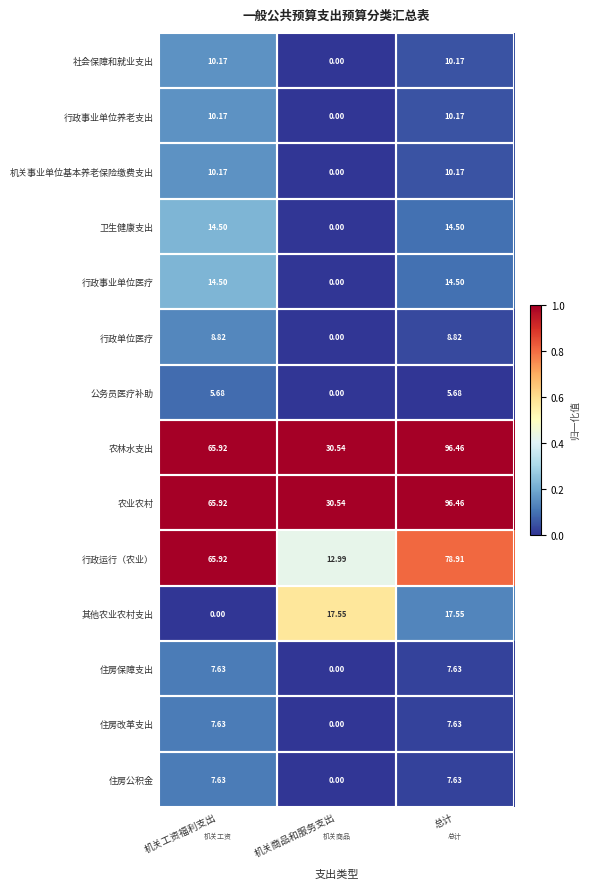

Which label corresponds to the largest value in the chart?

总计